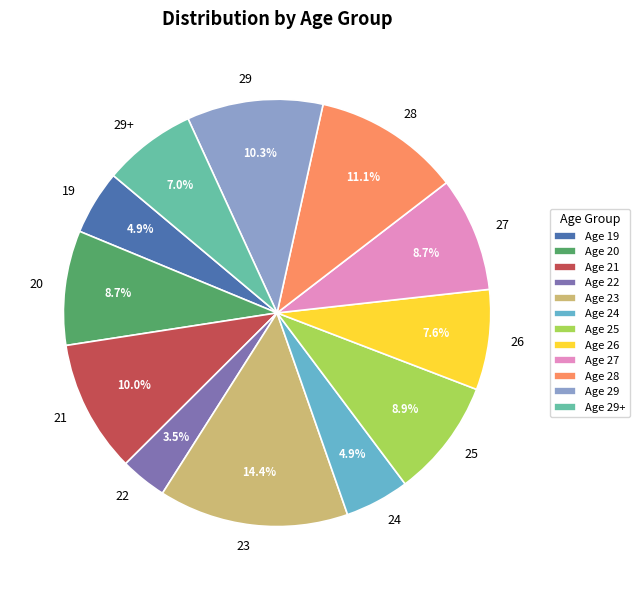

Which category has the smallest portion of the pie?

22